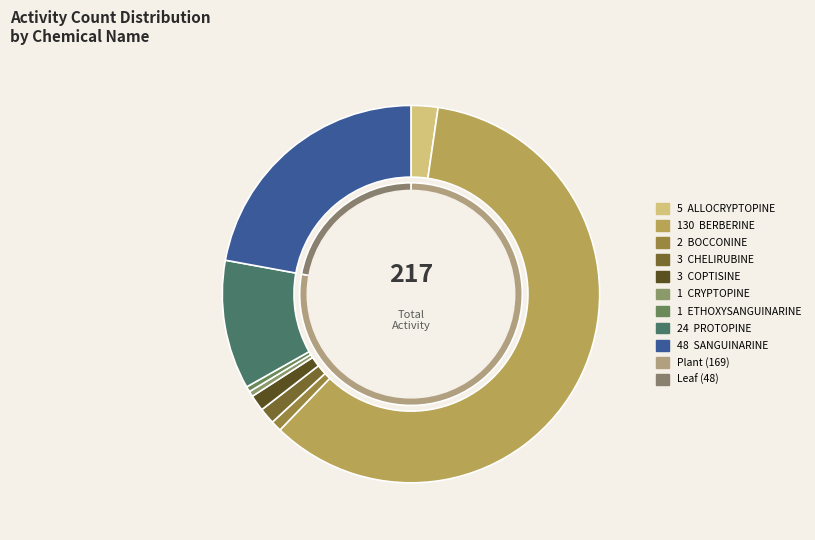

What portion of the pie excludes PROTOPINE?

88.9%